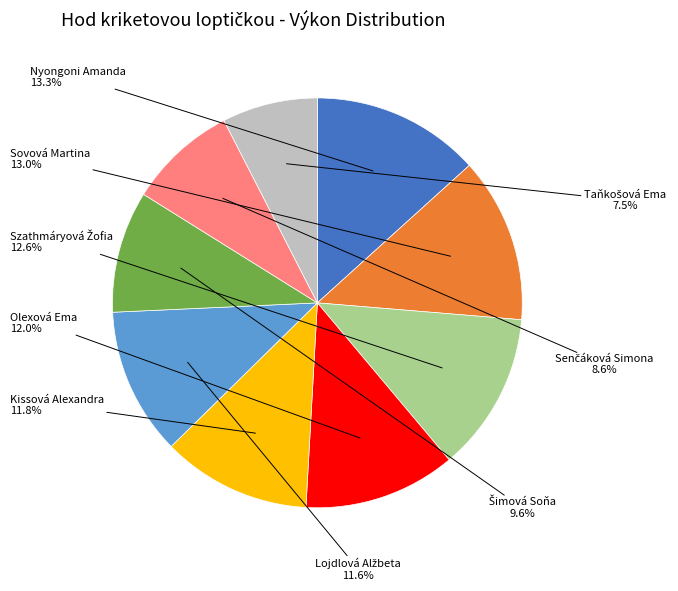

Is there a majority slice in this chart?

No